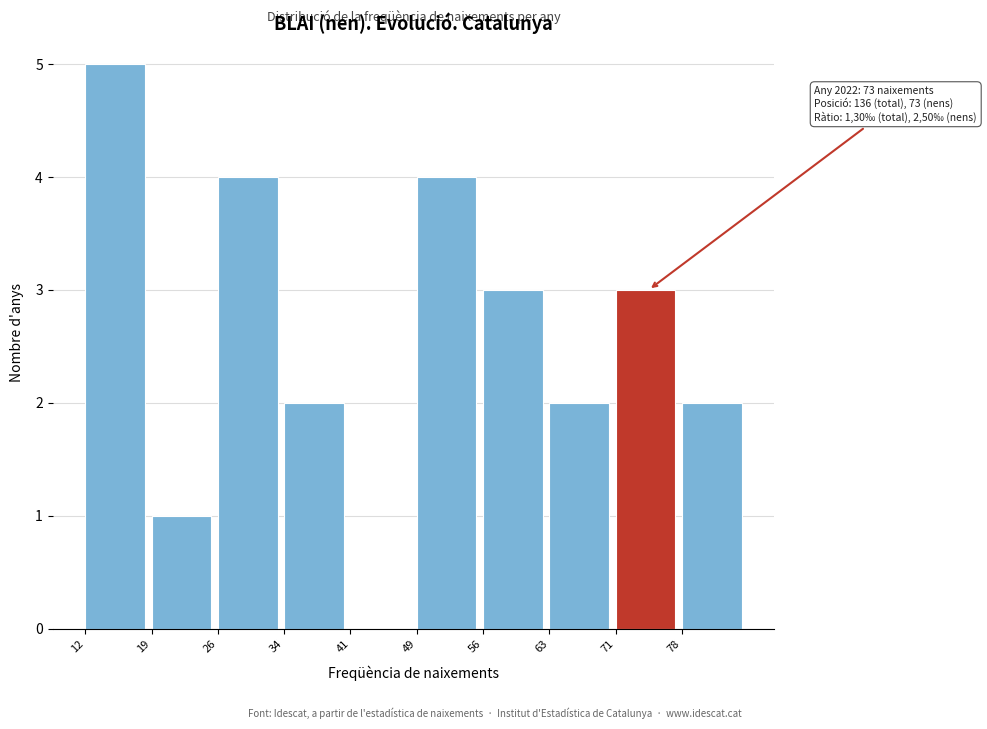

Which range on the x-axis has the tallest bar?

12.0 to 19.4